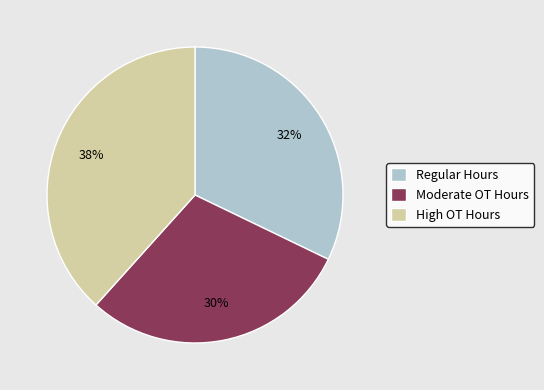

To the nearest percent, what percentage of the pie is Moderate OT Hours?

30%